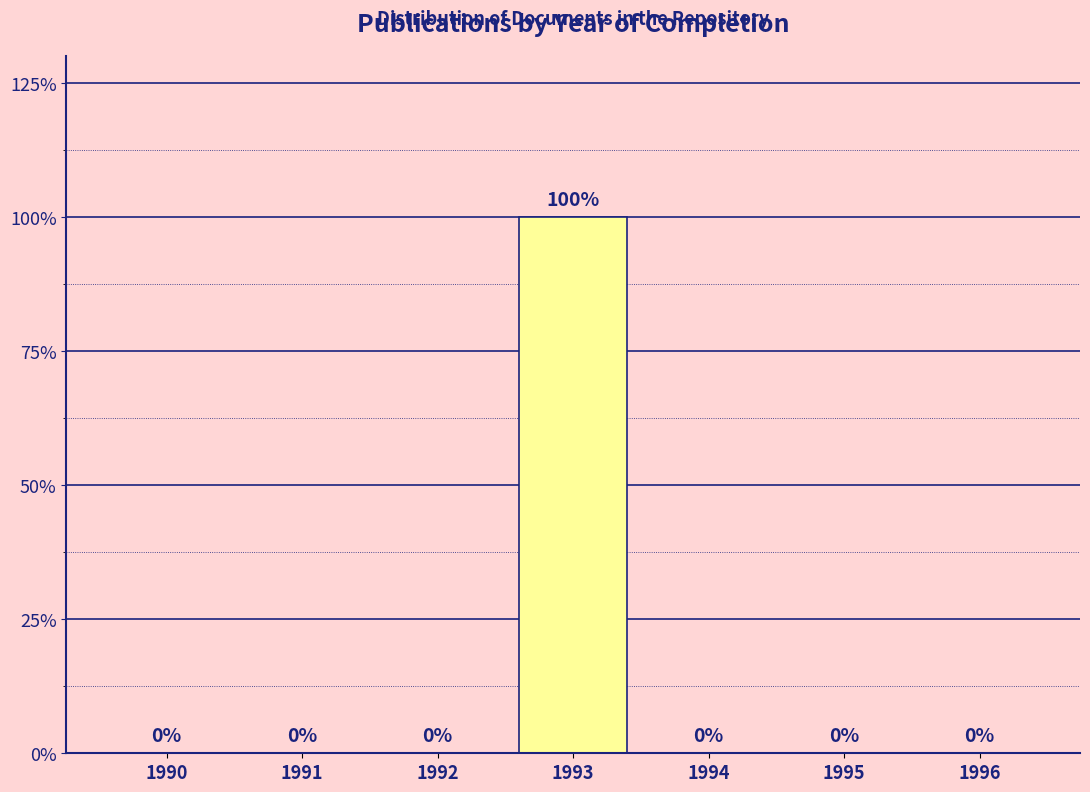

Reading left to right, what are all the values shown in this chart?

1990=0	1991=0	1992=0	1993=100	1994=0	1995=0	1996=0